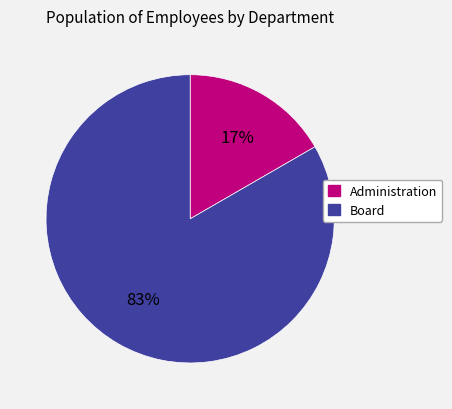

Is it true that Administration is 17% of the pie?

True